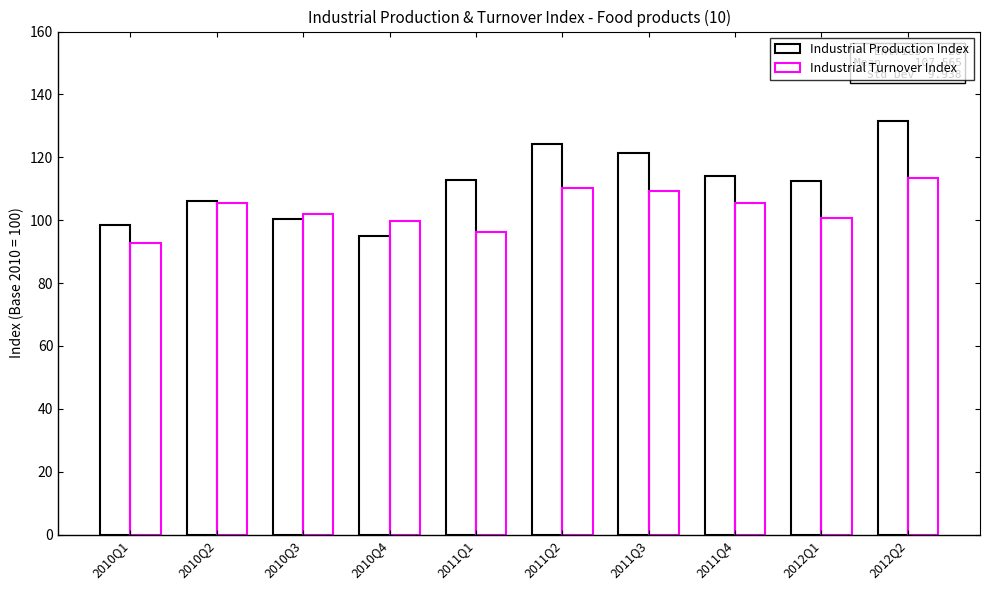

How many groups of bars are there?

10